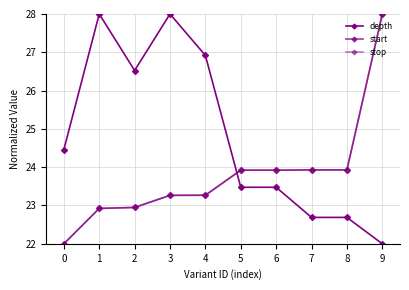

What is the average value of the stop series?

23.8